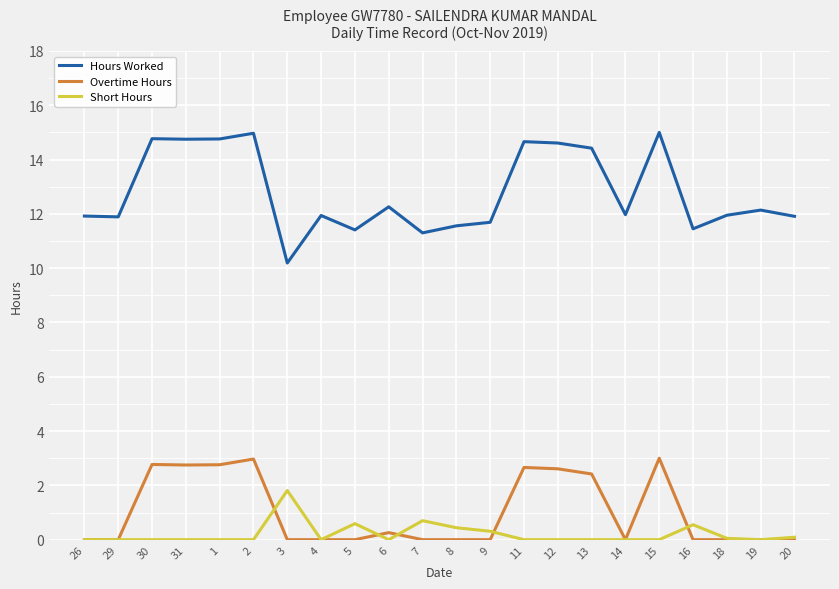

True or false: Hours Worked and Overtime Hours cross at least once.

False